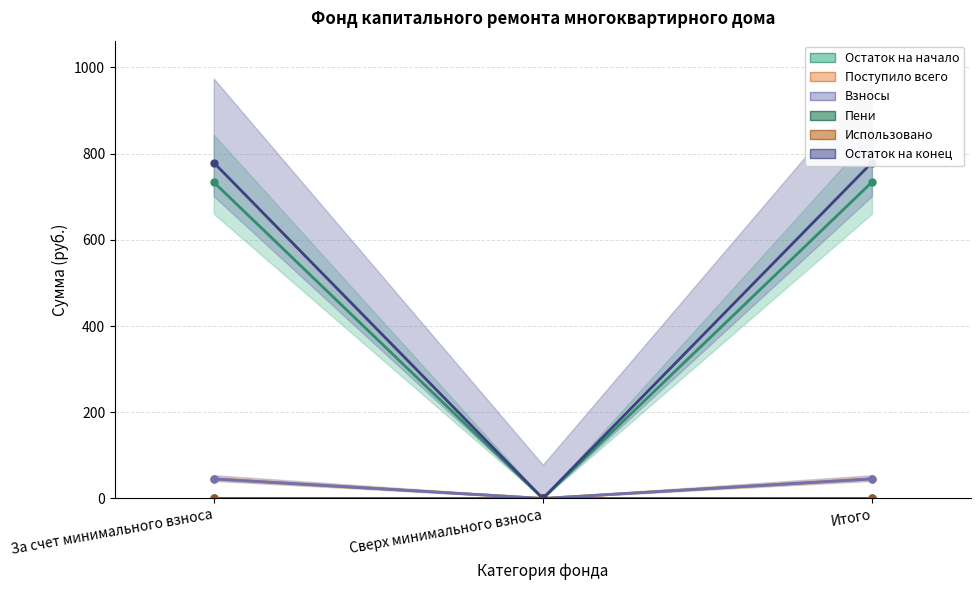

How many lines are shown in the chart?

6